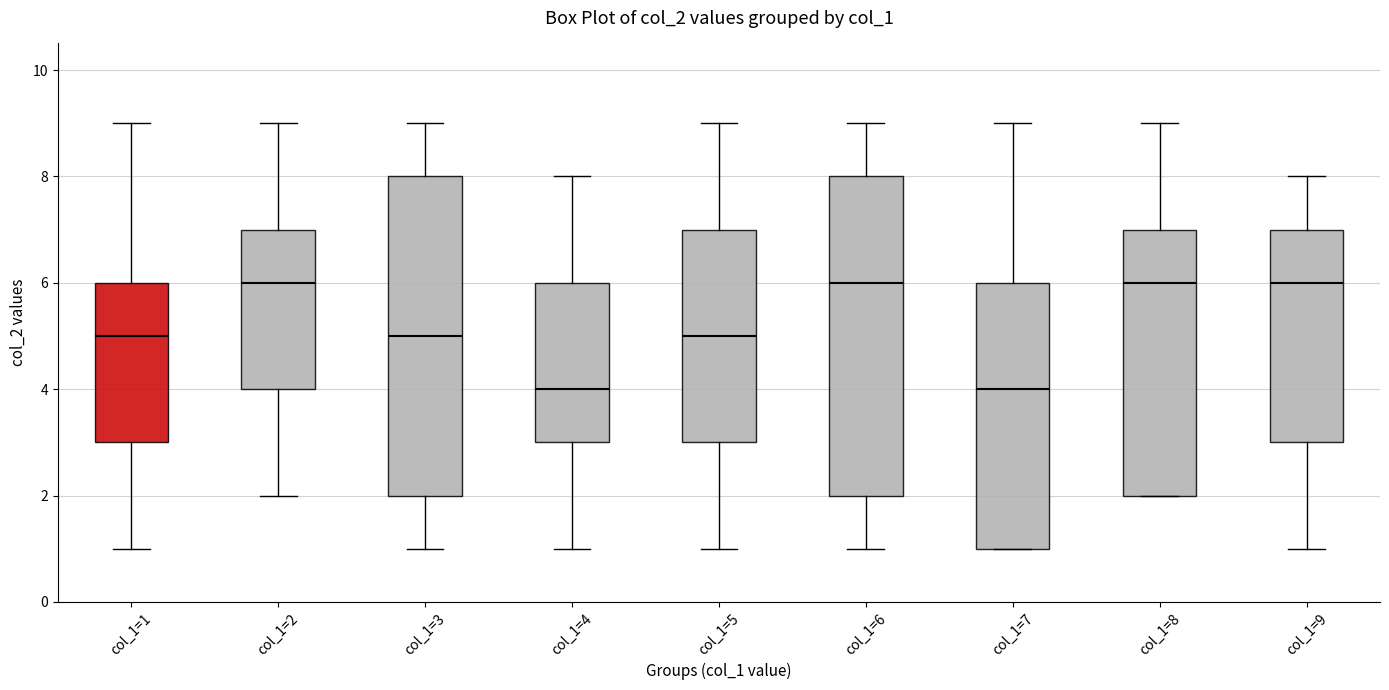

Where does the upper whisker of the box for col_1=6 end on the y-axis? The values are not printed on the chart, so give them approximately, as read against the axis.

9